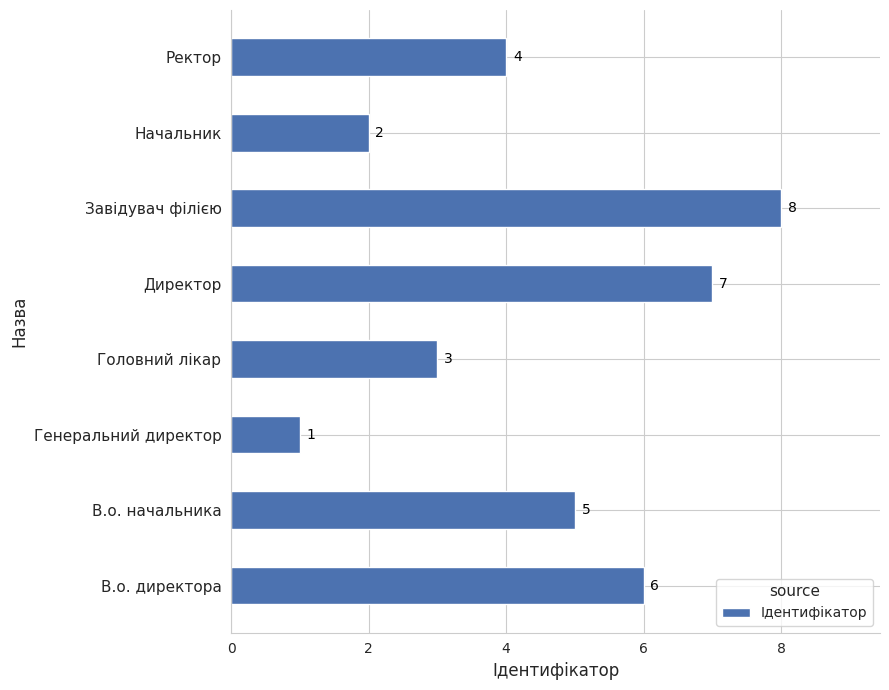

How many data points are less than 5?

4